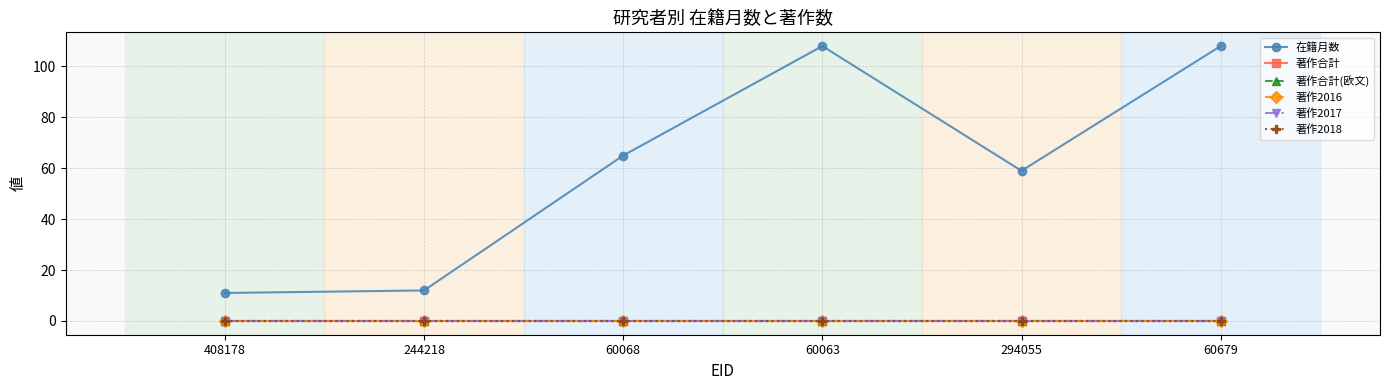

Does the chart have visible grid lines?

Yes